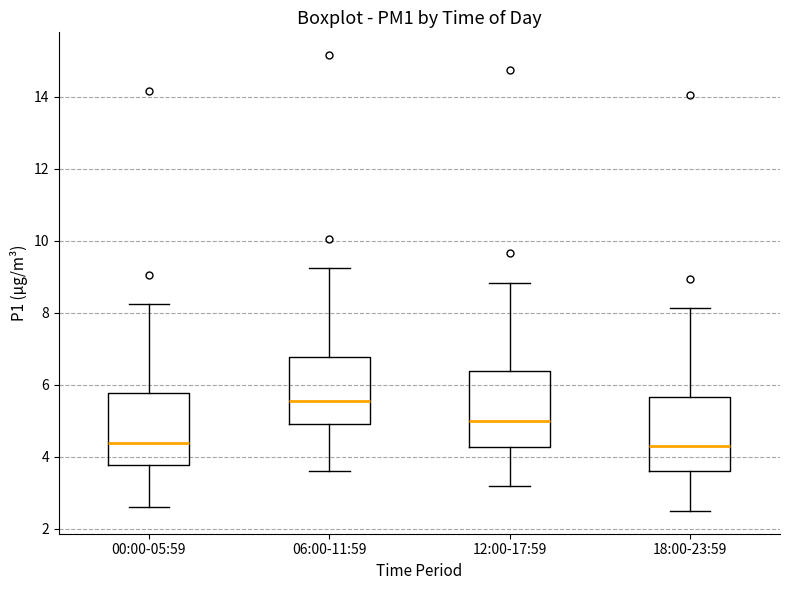

Reading left to right, read every box against the y-axis: the position of its median line, the range the box covers, and the ends of its whiskers. The values are not printed on the chart, so give them approximately, as read against the axis.

00:00-05:59: median 4.4, box 3.8 to 5.8, whiskers 2.6 to 8.2
06:00-11:59: median 5.6, box 5.0 to 6.8, whiskers 3.6 to 9.2
12:00-17:59: median 5.0, box 4.2 to 6.4, whiskers 3.2 to 8.8
18:00-23:59: median 4.2, box 3.6 to 5.6, whiskers 2.6 to 8.2